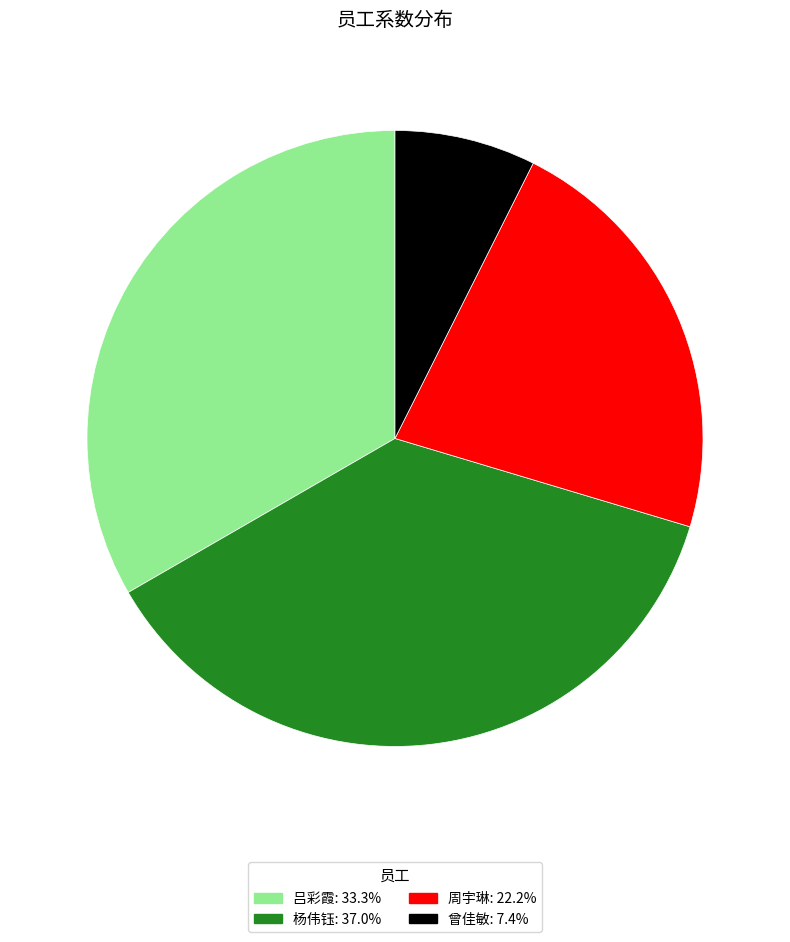

Is the sum of 杨伟钰 and 周宇琳 greater than half?

Yes